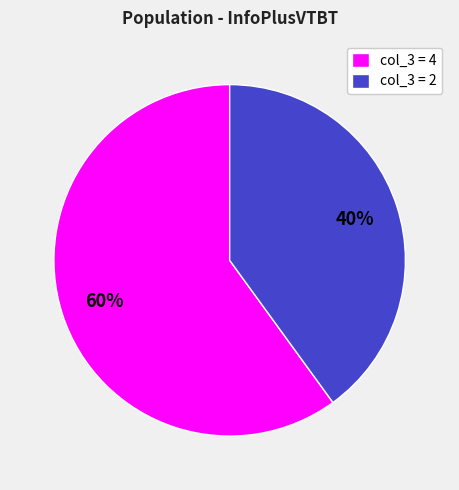

To the nearest percent, what percentage of the pie is col_3 = 2?

40%